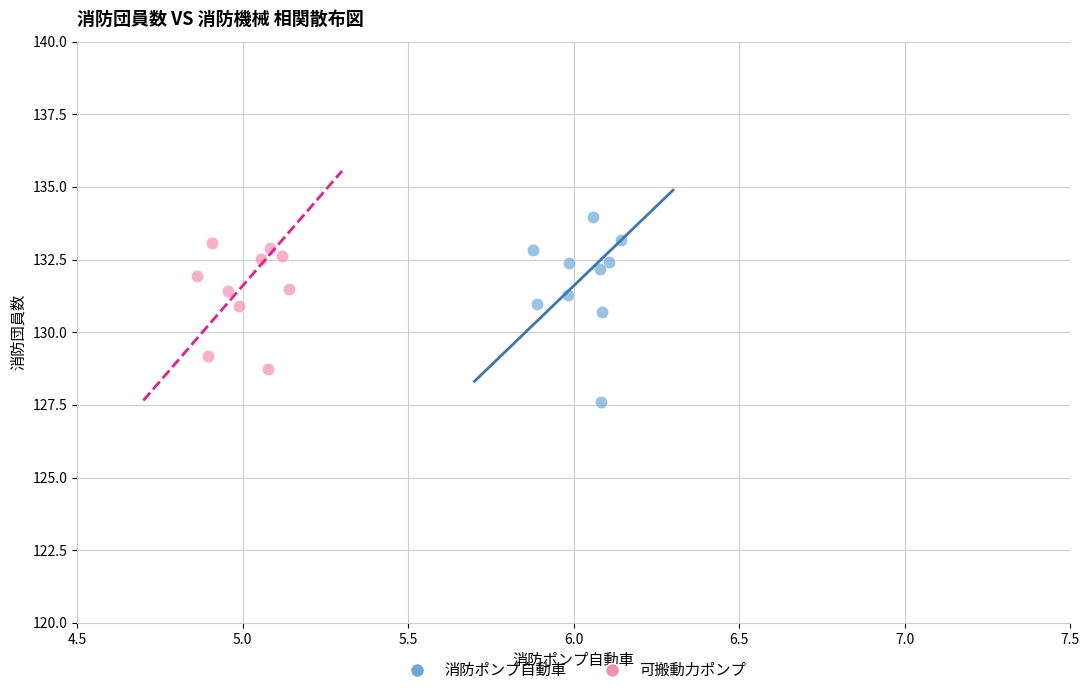

Which series has the largest Y range (max minus min)?

消防ポンプ自動車